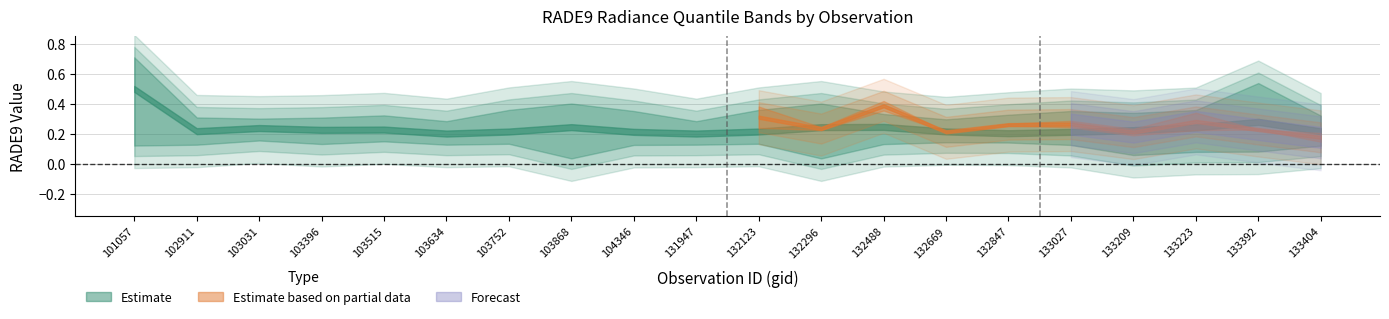

How many interior local peaks does the rade9_bin_3q series have?

5